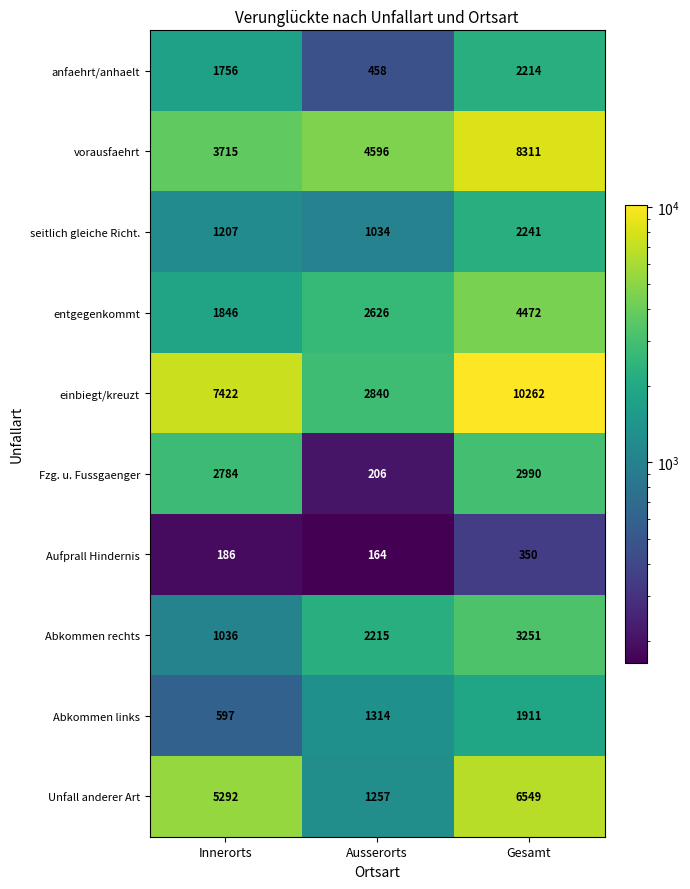

Which series changed the most between Innerorts and Ausserorts?

einbiegt/kreuzt